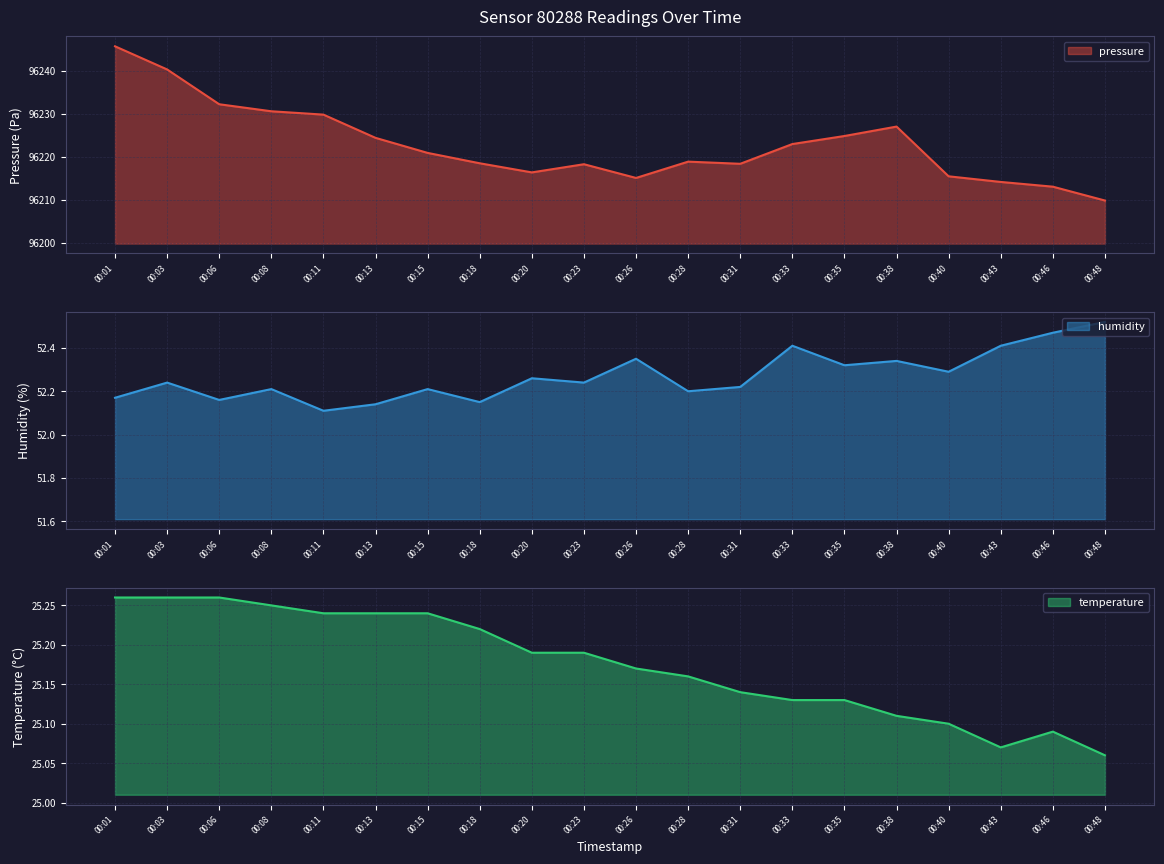

How many categories are shown in the chart?

20